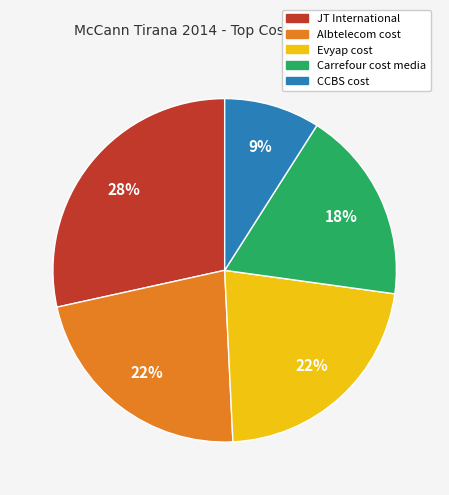

Between JT International and Evyap cost, which is larger?

JT International